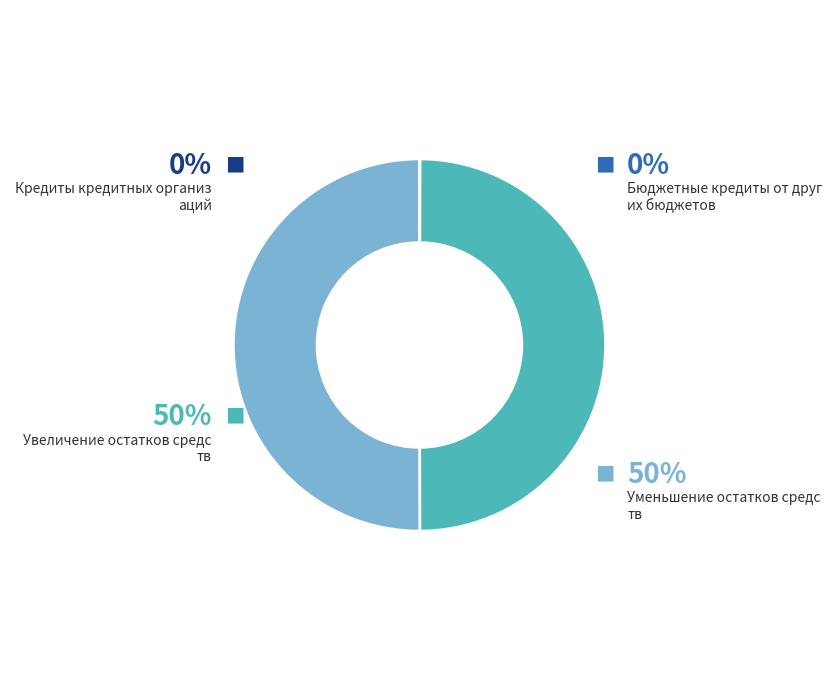

Is it true that Уменьшение остатков средств is 50% of the pie?

True